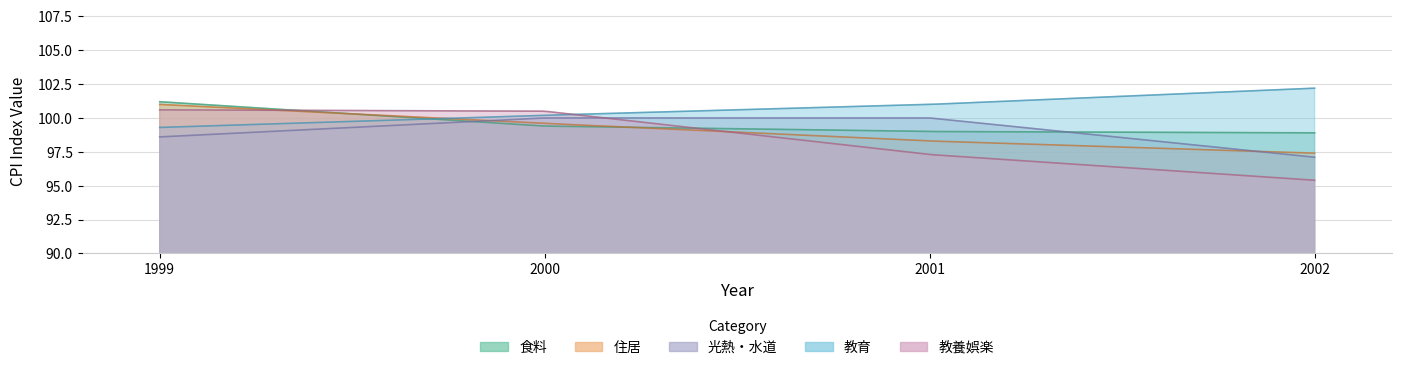

Reading left to right, extract all data points from this chart.

食料: 101.2	99.4	99.0	98.9
住居: 101.0	99.6	98.3	97.4
光熱・水道: 98.6	100.0	100.0	97.1
教育: 99.3	100.2	101.0	102.2
教養娯楽: 100.6	100.5	97.3	95.4